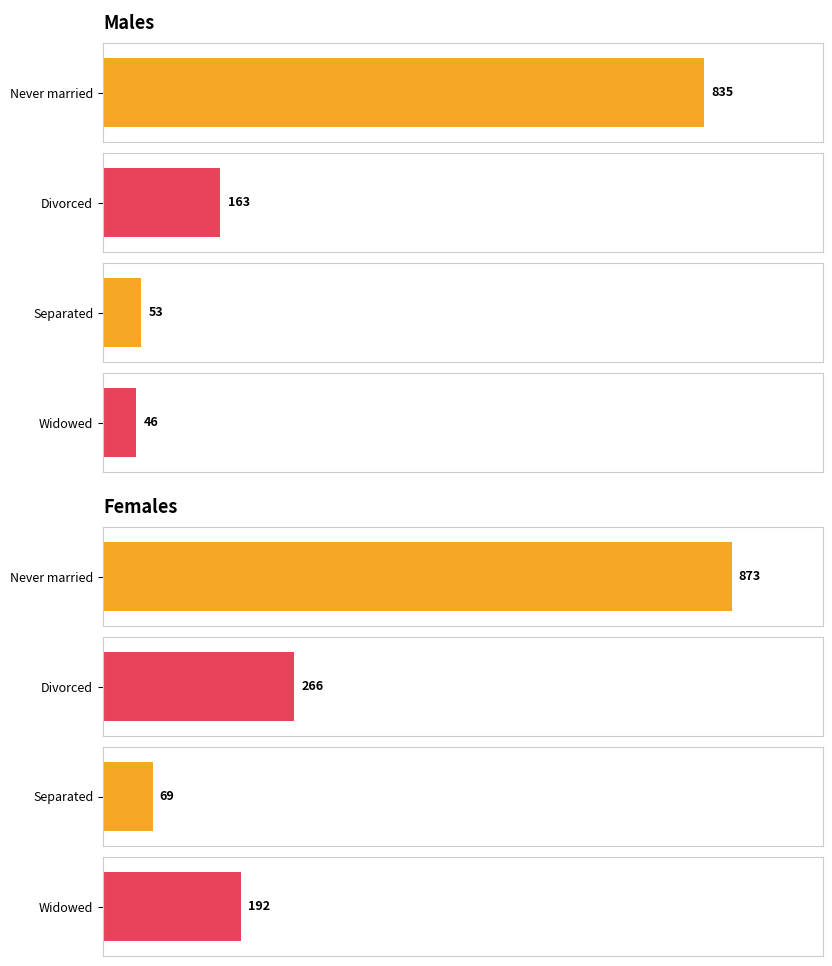

How many Divorced values are between 163 and 266?

2